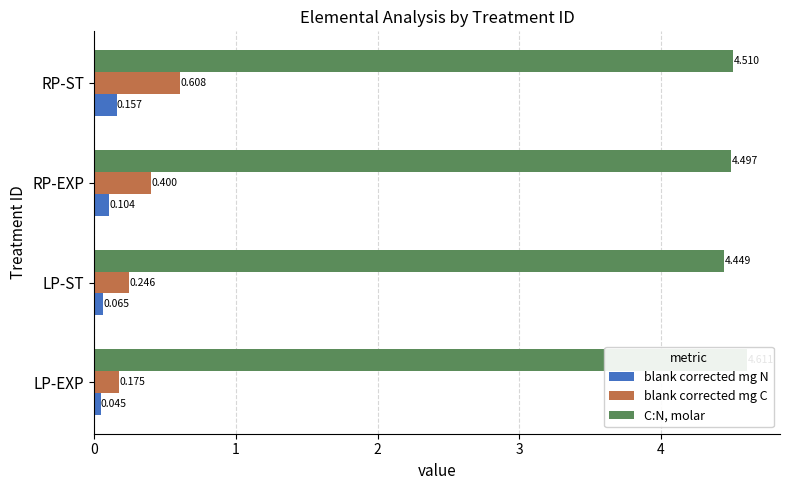

Reading left to right, what are all the values shown in this chart?

blank corrected mg N: 0.0	0.1	0.1	0.2
blank corrected mg C: 0.2	0.2	0.4	0.6
C:N, molar: 4.6	4.4	4.5	4.5